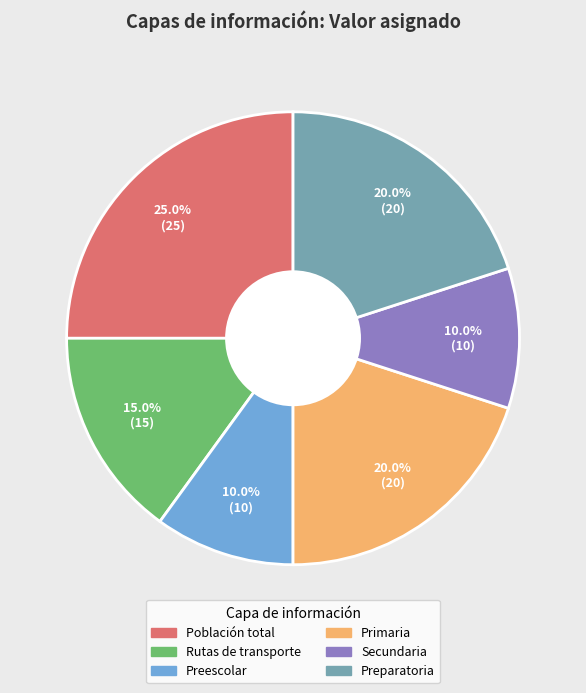

Approximately how many times larger is the value at Secundaria compared to Primaria?

0.5